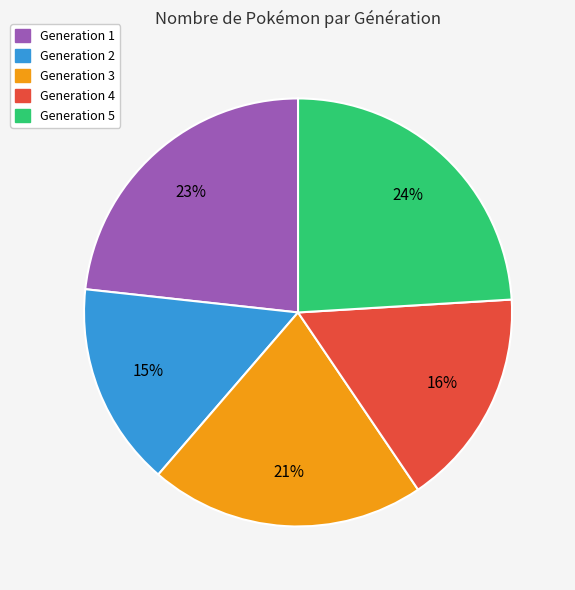

Is there a majority slice in this chart?

No